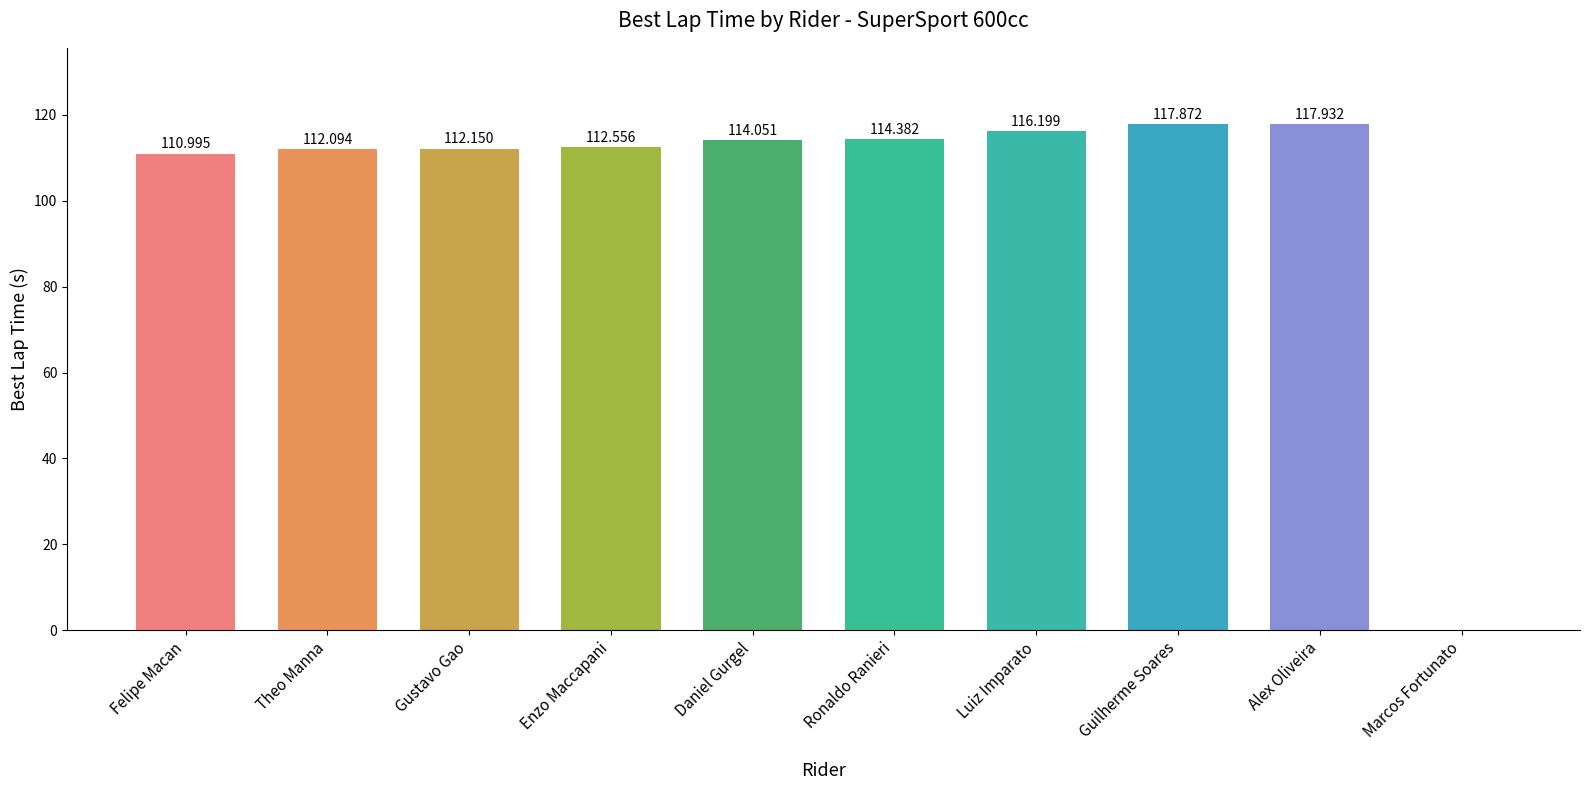

What is the sum of the values at Enzo Maccapani and Luiz Imparato?

228.8